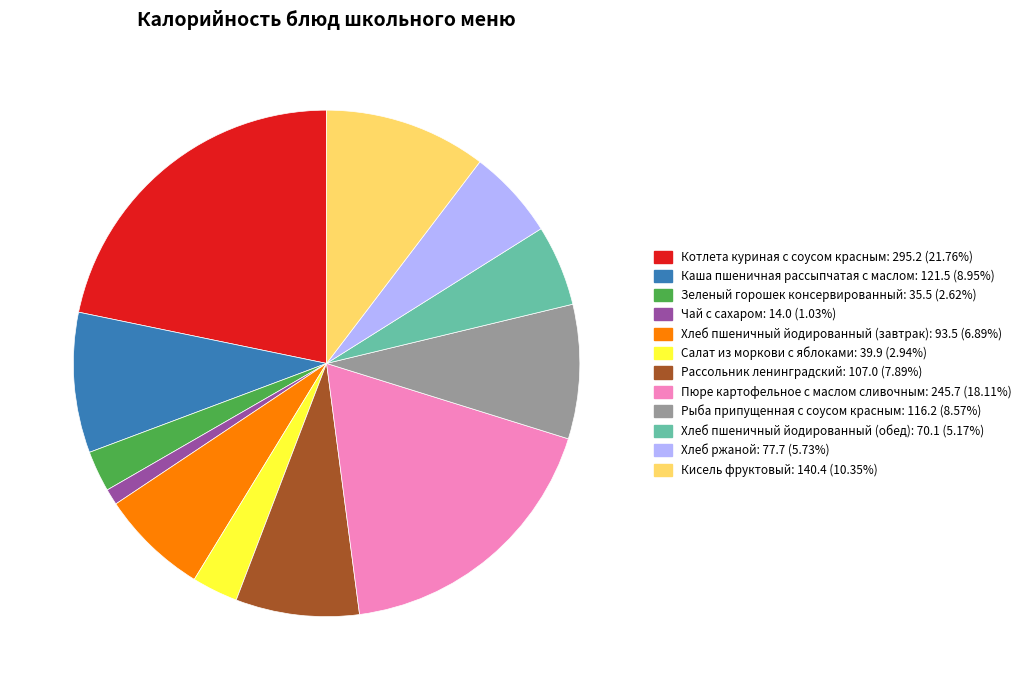

Is the sum of Рыба припущенная с соусом красным: 116.2 (8.57%) and Рассольник ленинградский: 107.0 (7.89%) greater than half?

No